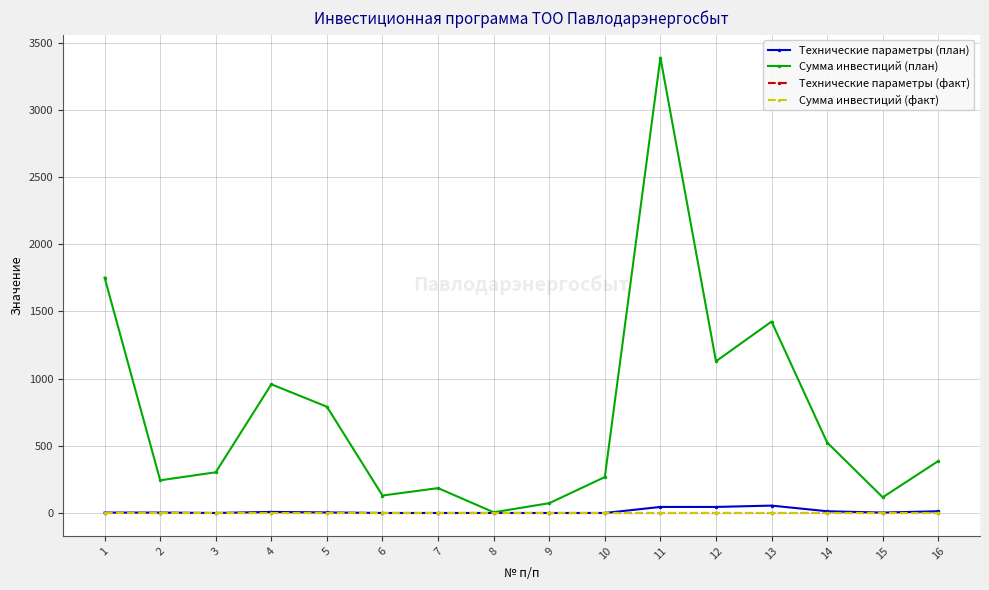

What is the spread (max minus min) of values at 8?

6.2